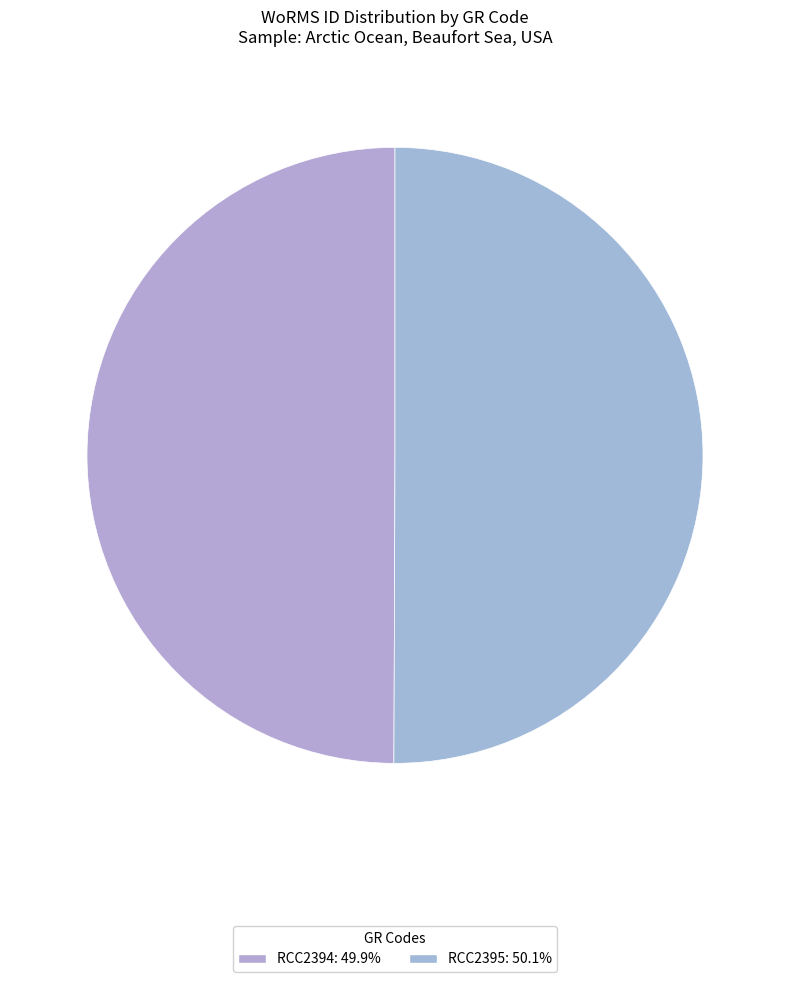

Count the number of slices in the pie.

2